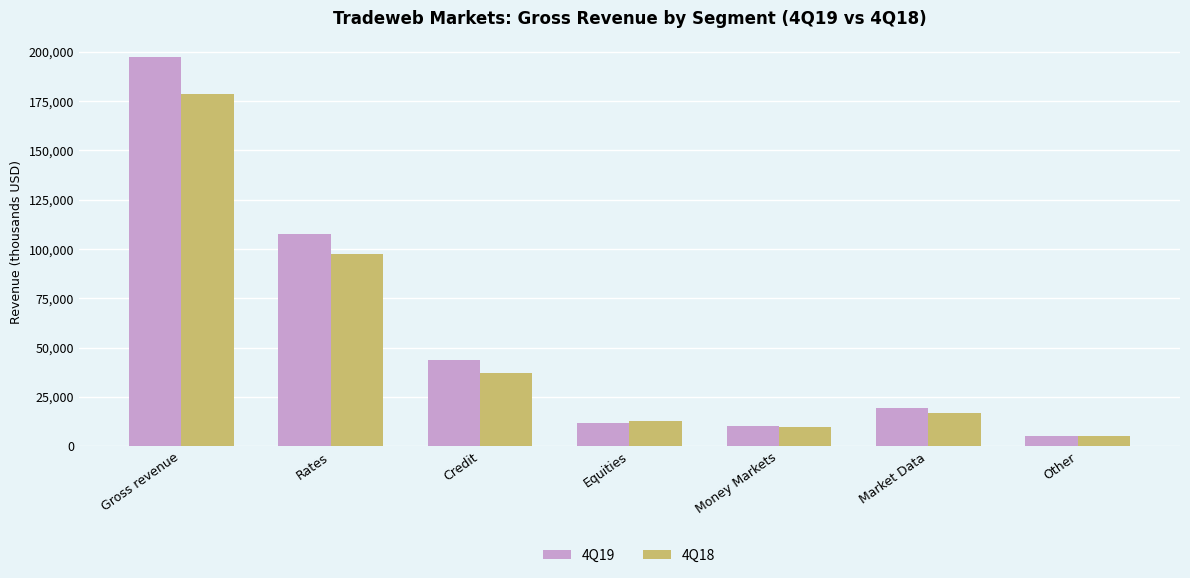

Where is 4Q18 nearest to the value 91830?

Rates